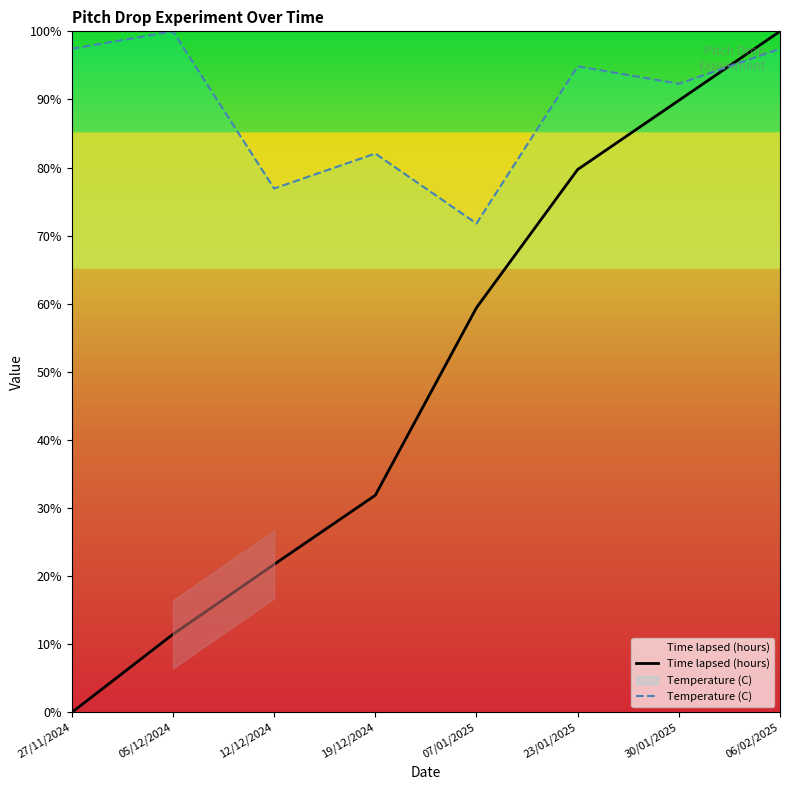

At which category does the chart reach its peak across all series?

06/02/2025